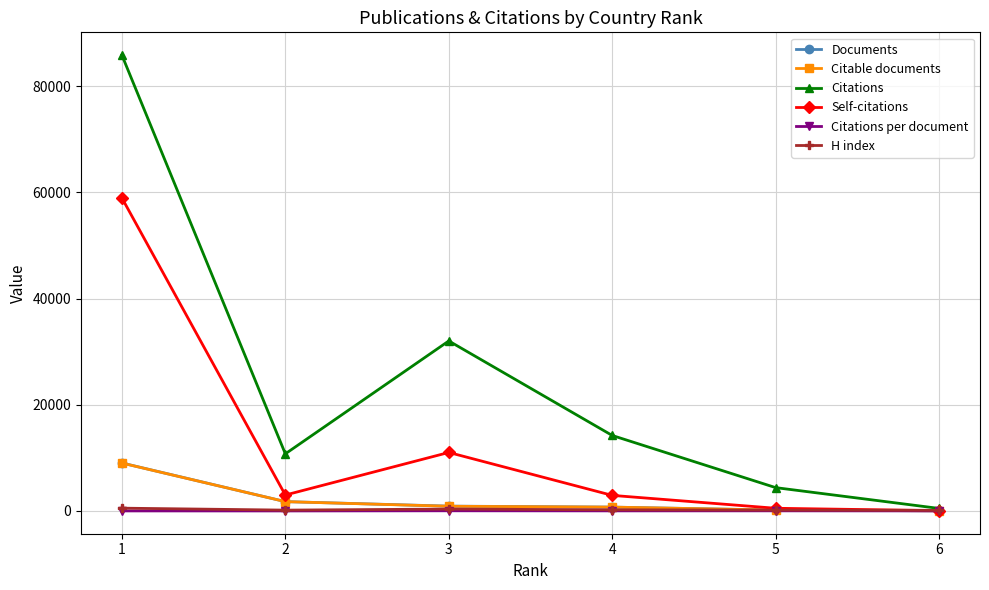

How many series are shown in this chart?

6